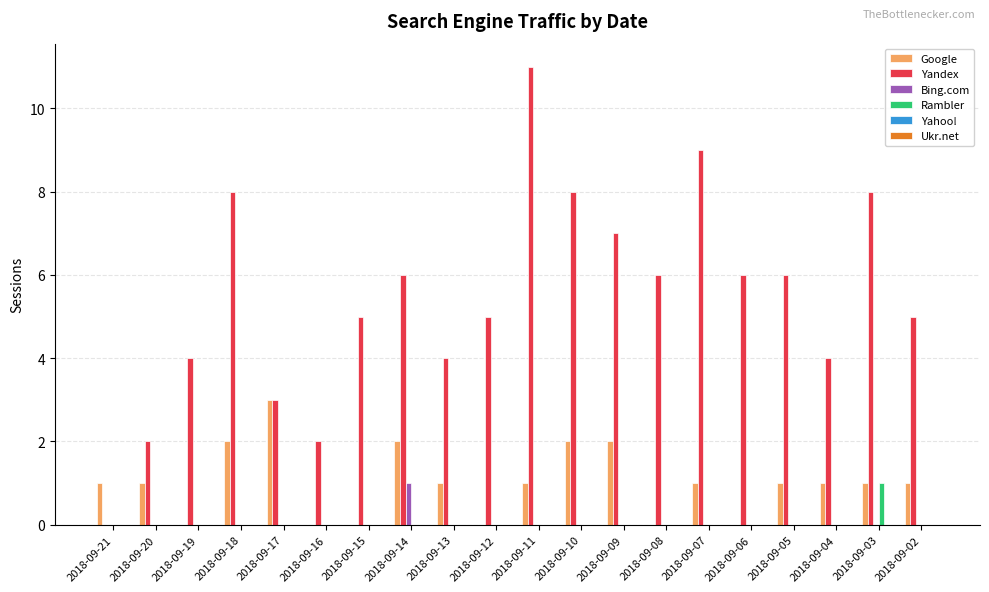

The value of Google at 2018-09-07 is 1. True or false?

True